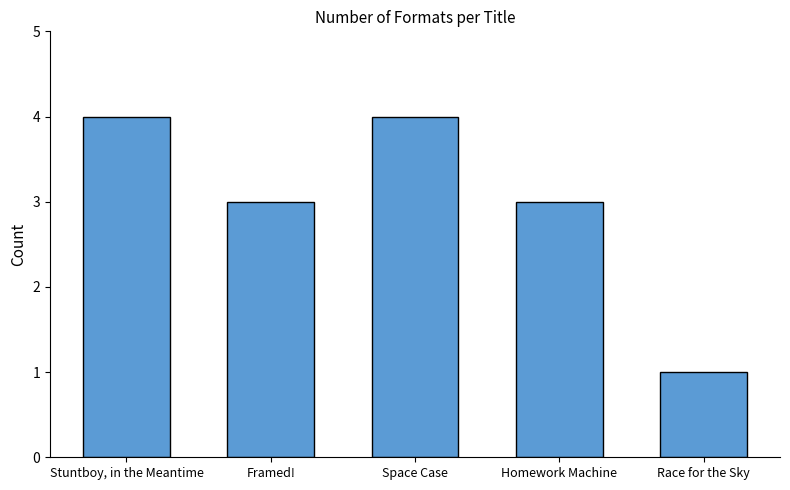

How many distinct data groups are displayed?

1